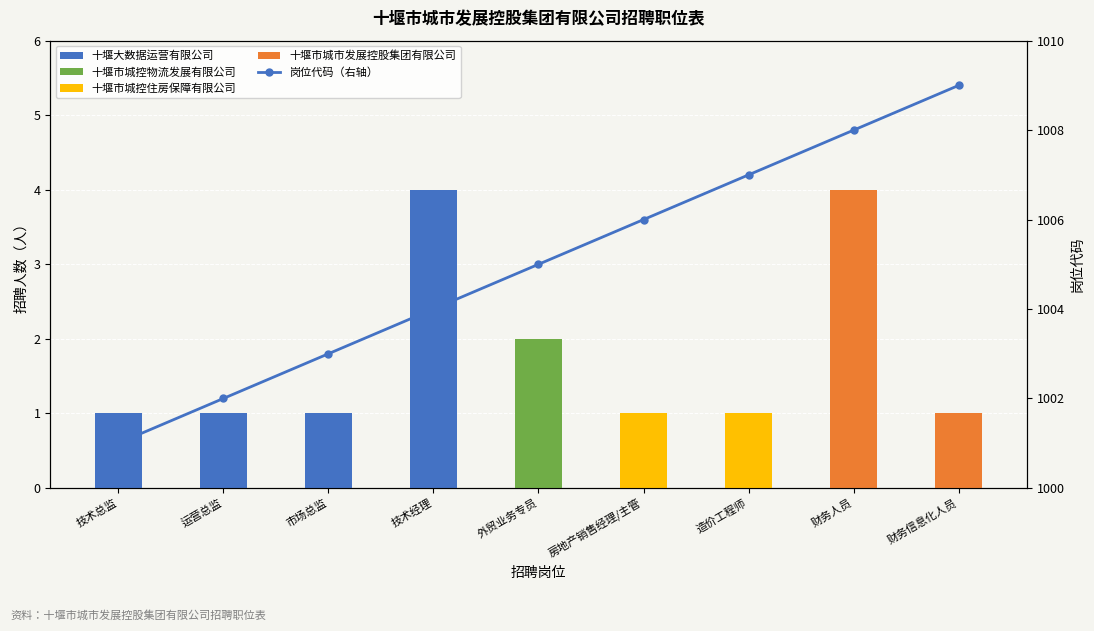

Reading left to right, list all the values displayed in this chart.

1001	1002	1003	1004	1005	1006	1007	1008	1009